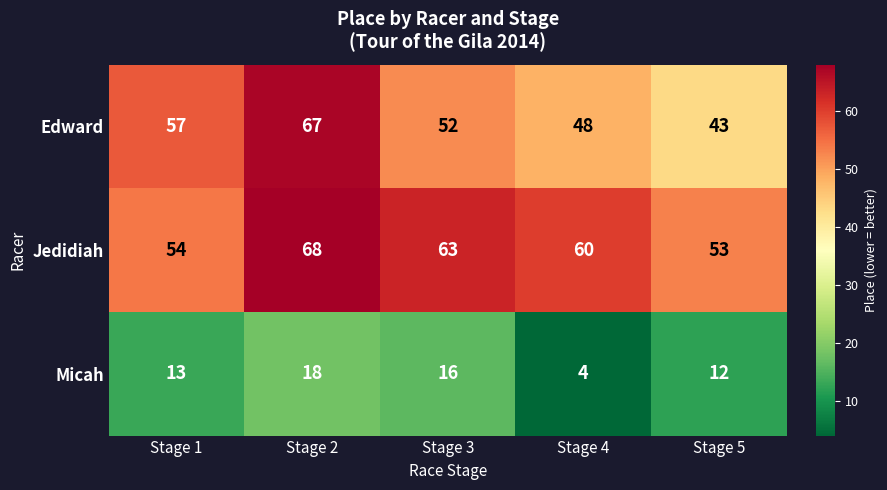

At which category is the sum across all series the highest?

Stage 2